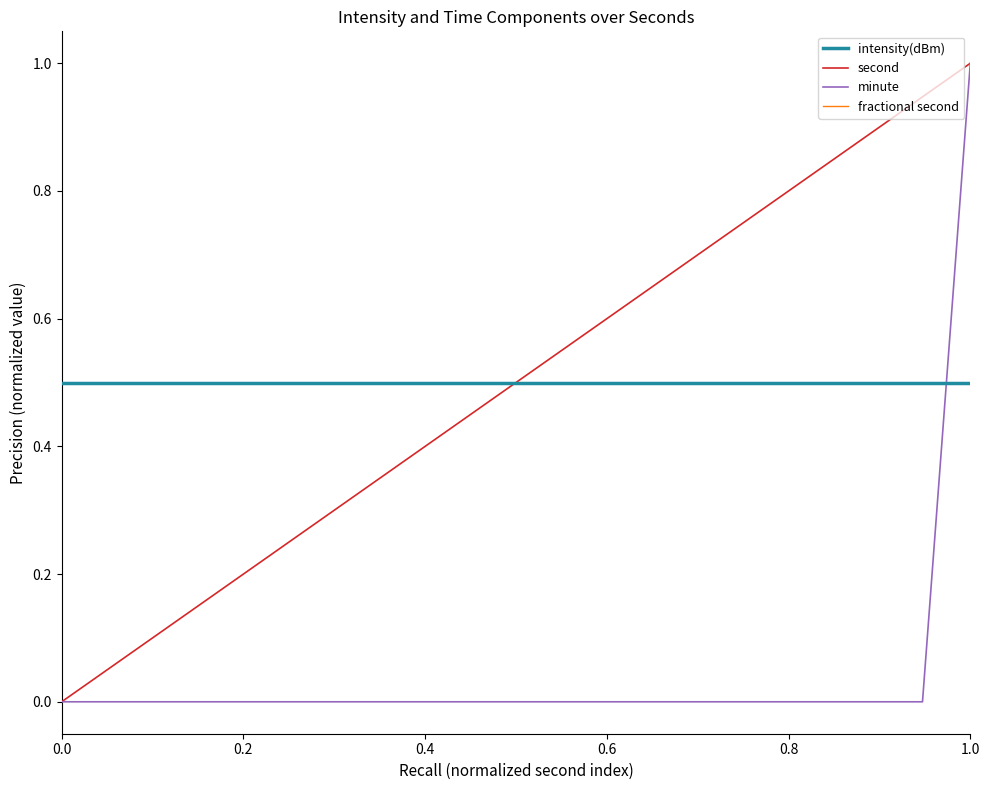

What is the difference between the maximum and minimum values in the second series?

1.0